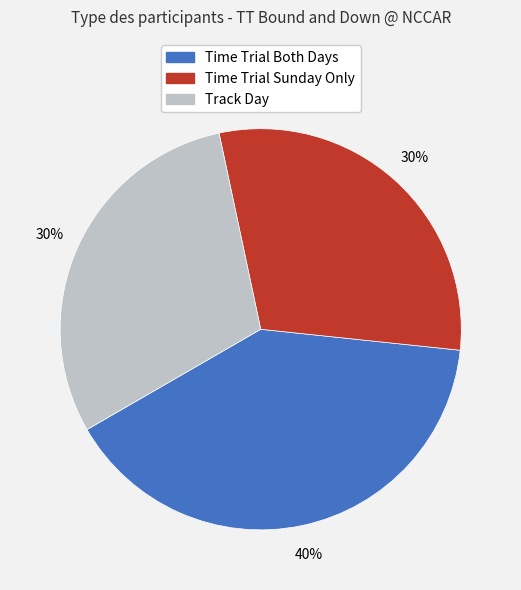

How many segments does this pie chart have?

3